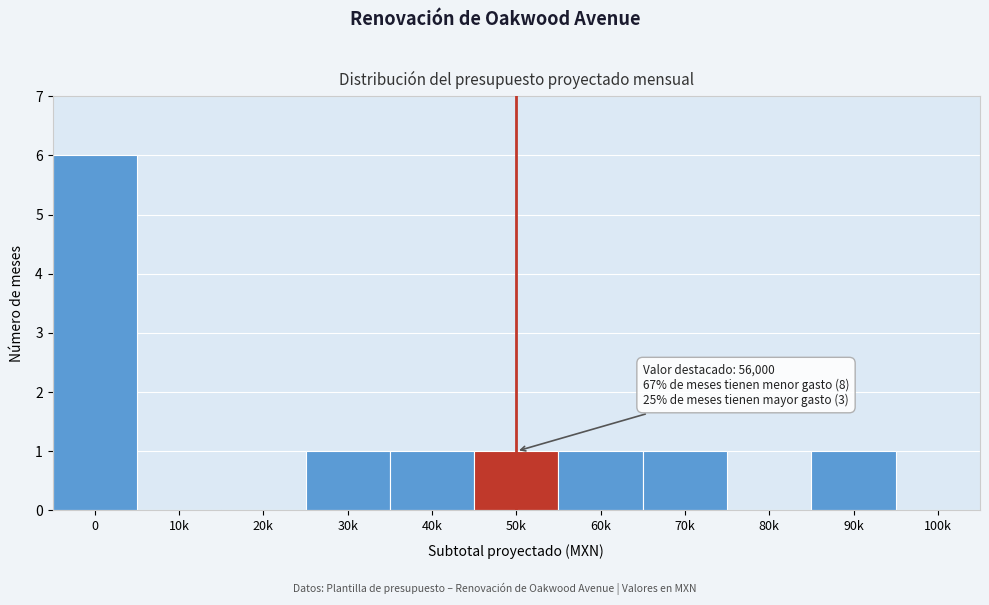

Reading right to left, extract all data points from this chart.

100k=0	90k=1	80k=0	70k=1	60k=1	50k=1	40k=1	30k=1	20k=0	10k=0	0=6